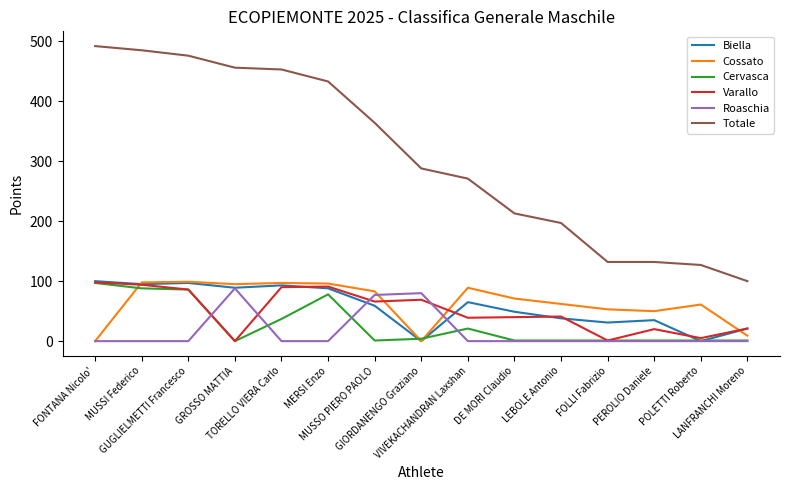

What is the sum of the Biella values at VIVEKACHANDRAN Laxshan and GUGLIELMETTI Francesco?

162